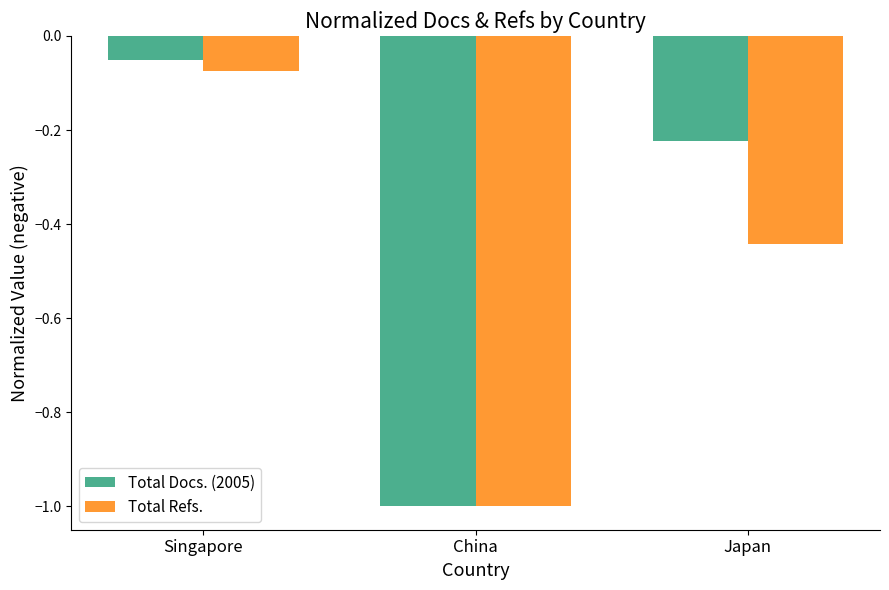

Is the value of Total Refs. at Japan greater than the value of Total Docs. (2005) at Singapore?

No